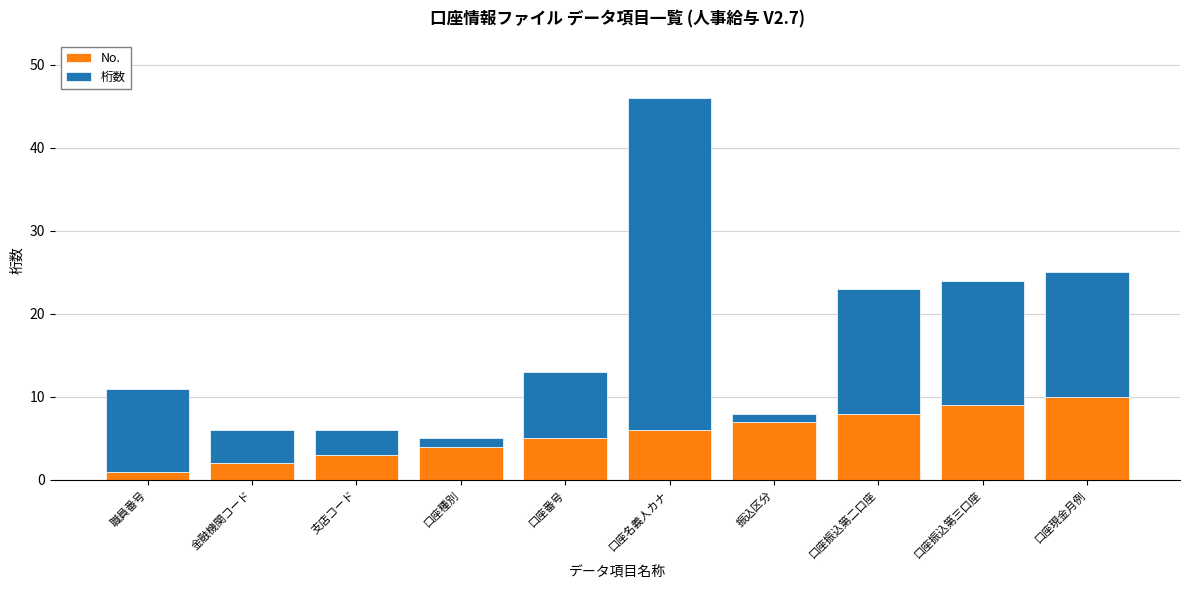

At which category is the sum across all series the highest?

口座名義人カナ